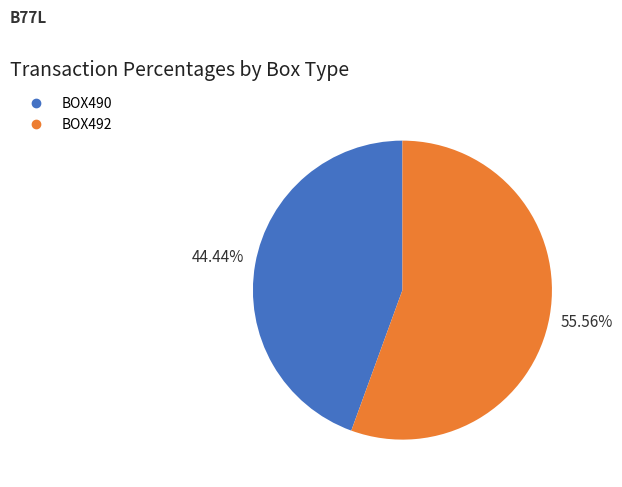

Which slice is the smallest?

BOX490